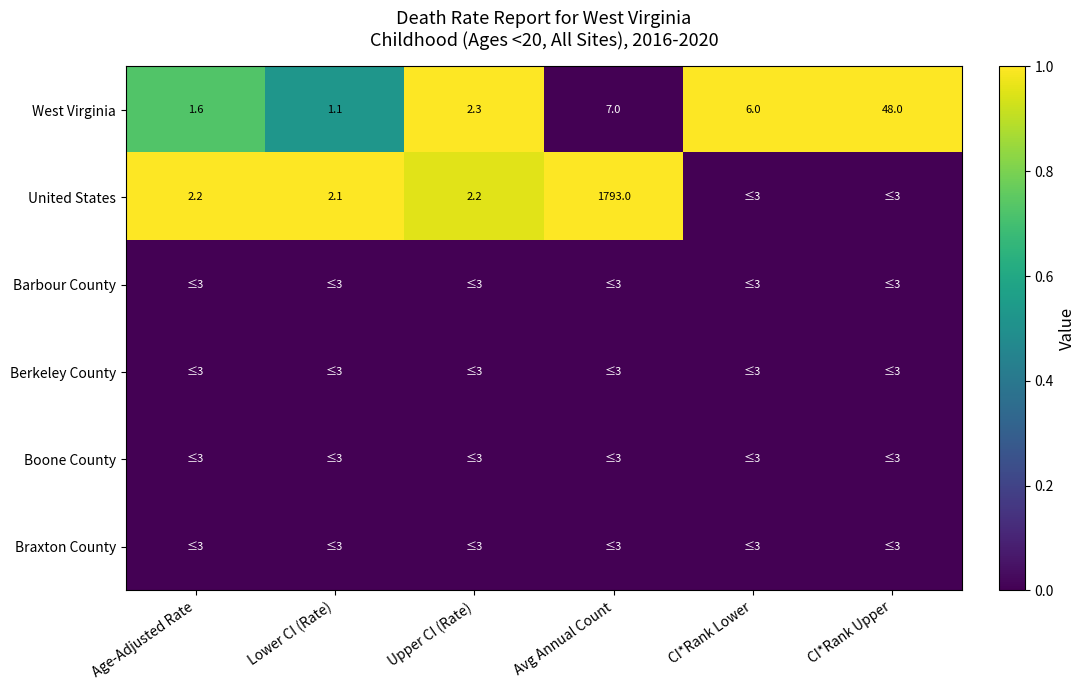

Rank the categories by West Virginia value from highest to lowest.

CI*Rank Upper, Avg Annual Count, CI*Rank Lower, Upper CI (Rate), Age-Adjusted Rate, Lower CI (Rate)